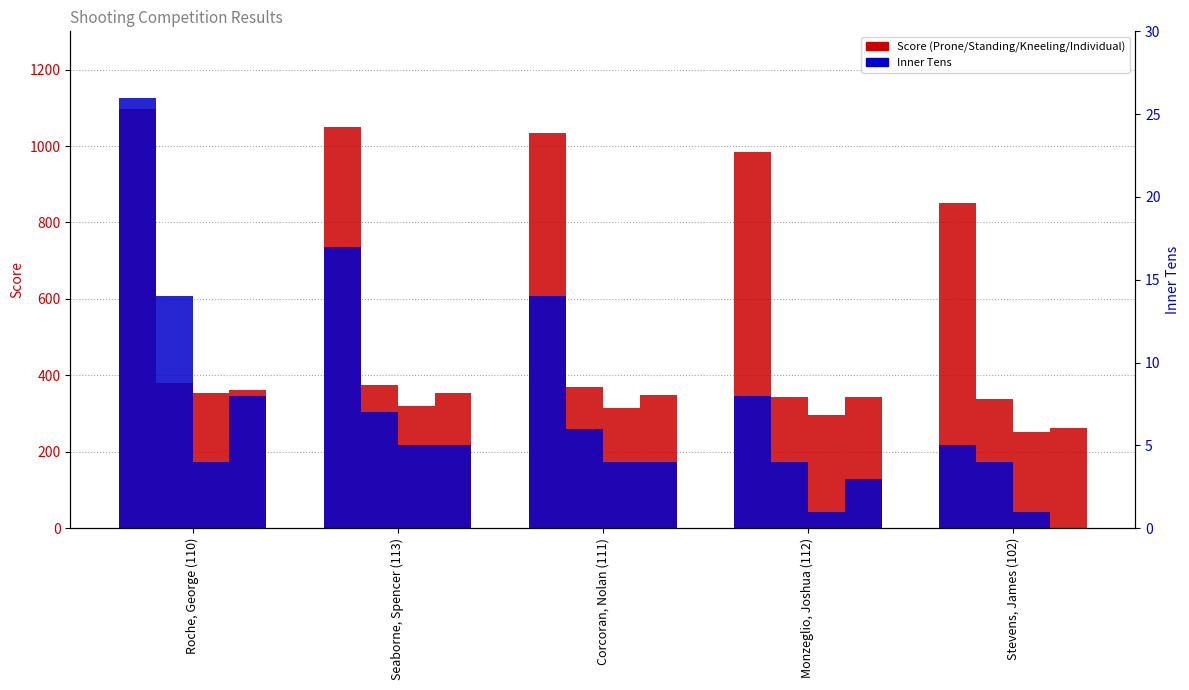

At how many categories does at least one series exceed 435?

5